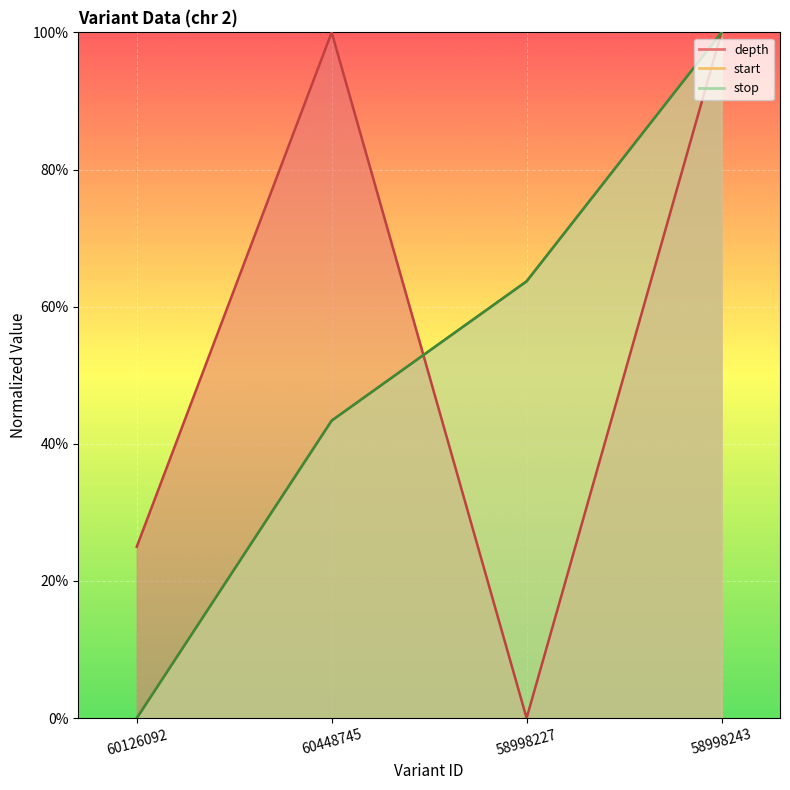

Count the number of categories in the chart.

4